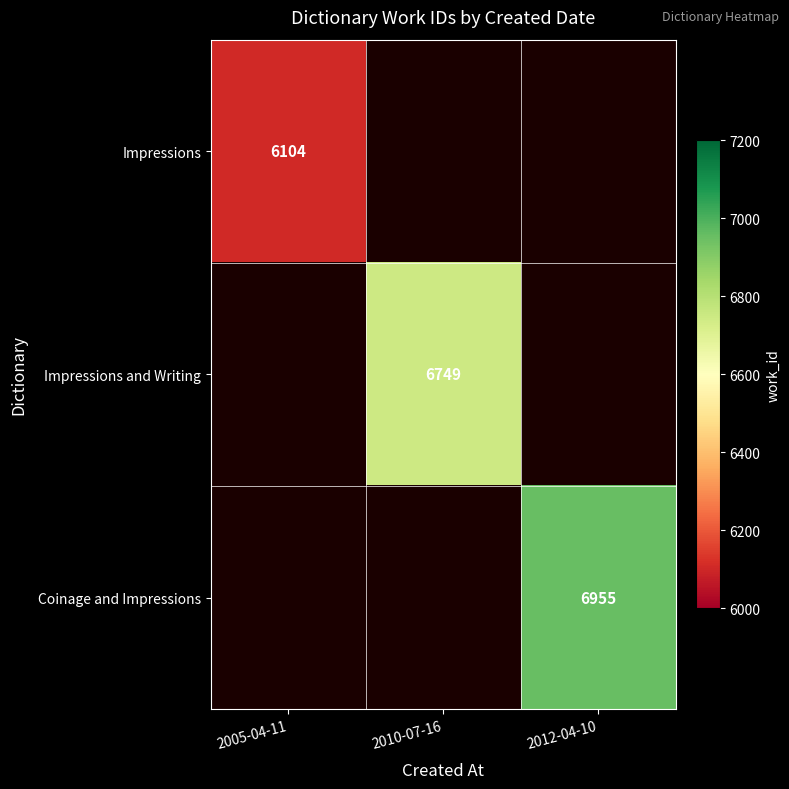

The value of Impressions and Writing at 2010-07-16 is 2759. True or false?

False